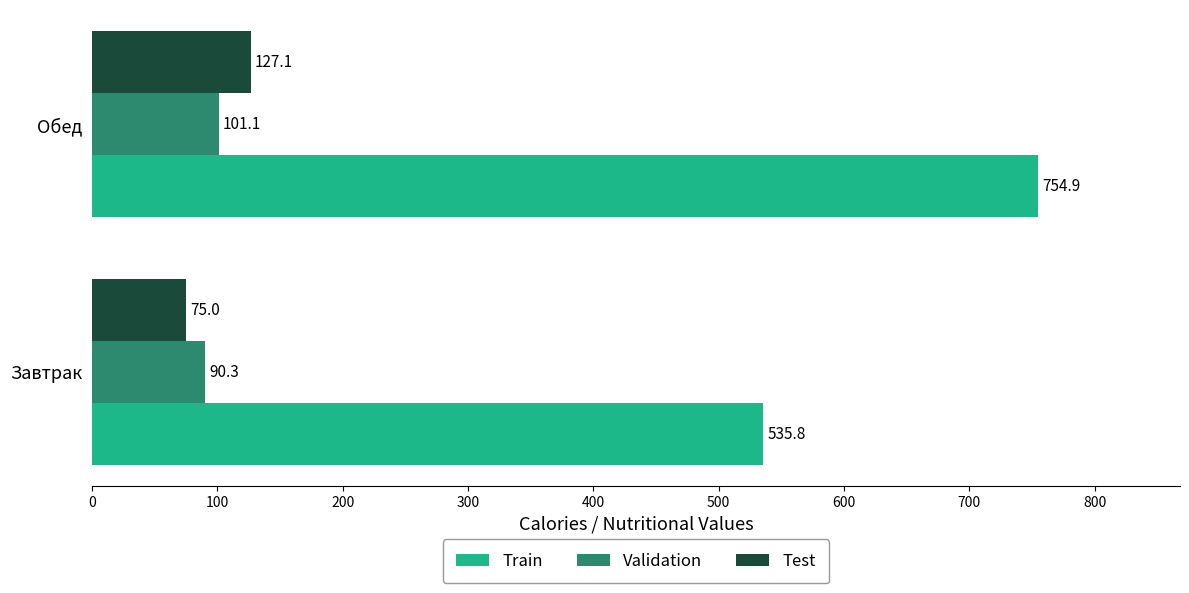

Which series has the largest total across all categories?

Train